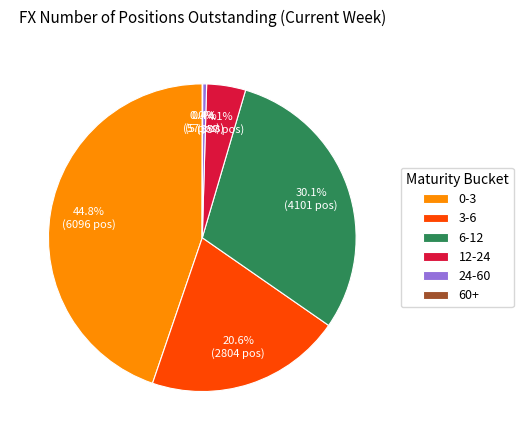

Which slice is the largest?

0-3